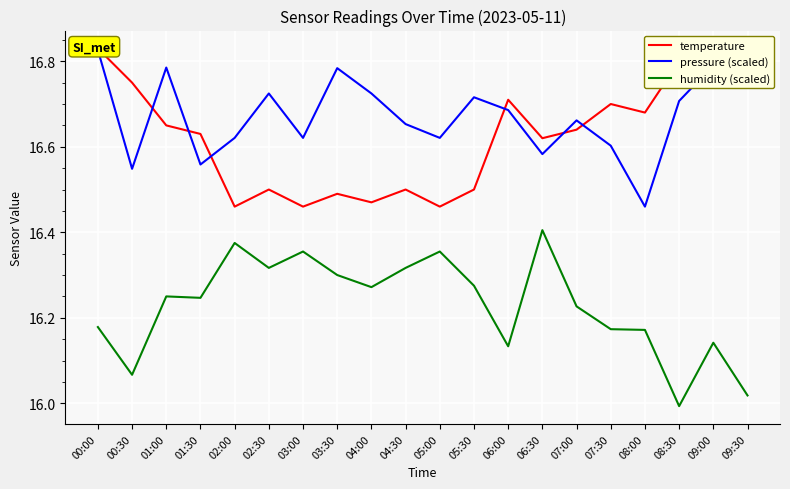

What is the sum of all temperature values?

332.5